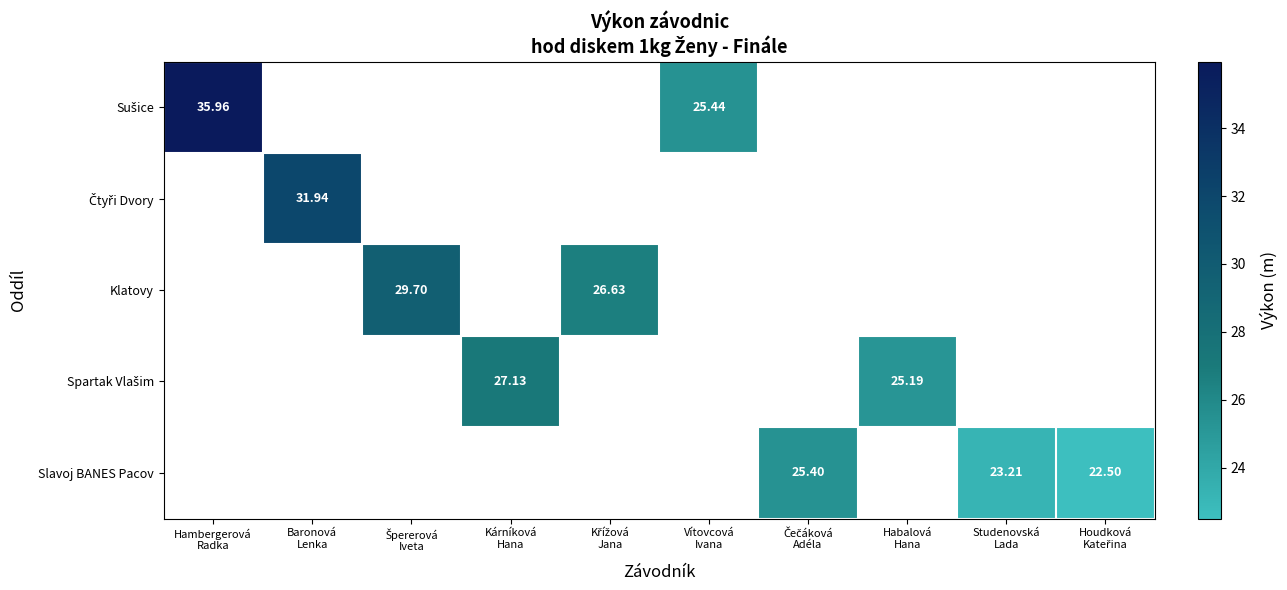

What is the approximate value of Slavoj BANES Pacov at Studenovská Lada?

23.2